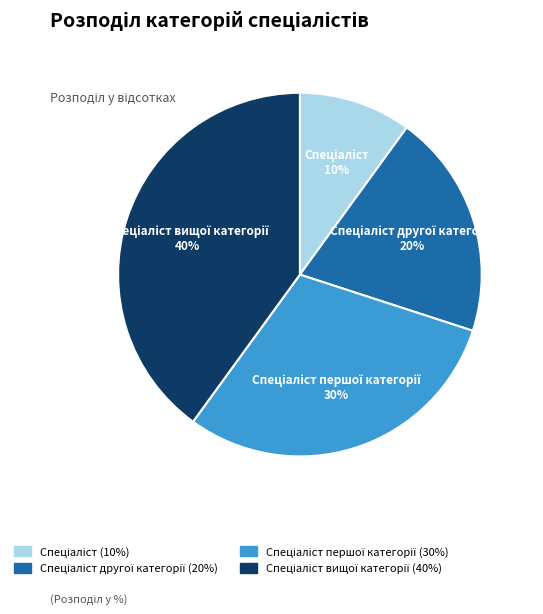

Is there a majority slice in this chart?

No